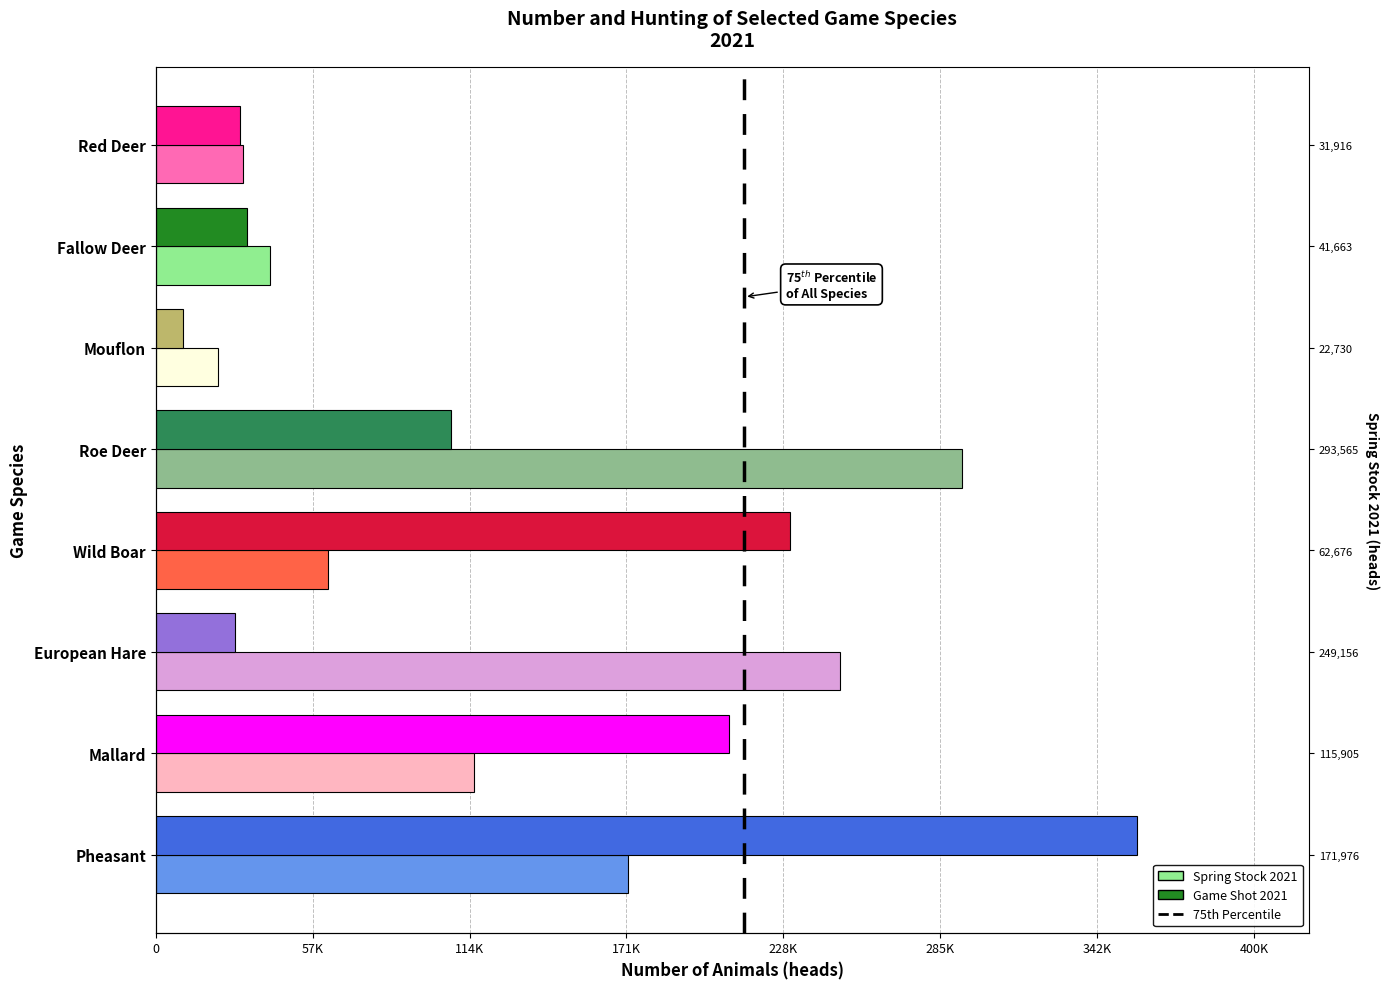

True or false: the data shows 0 at 0.

True